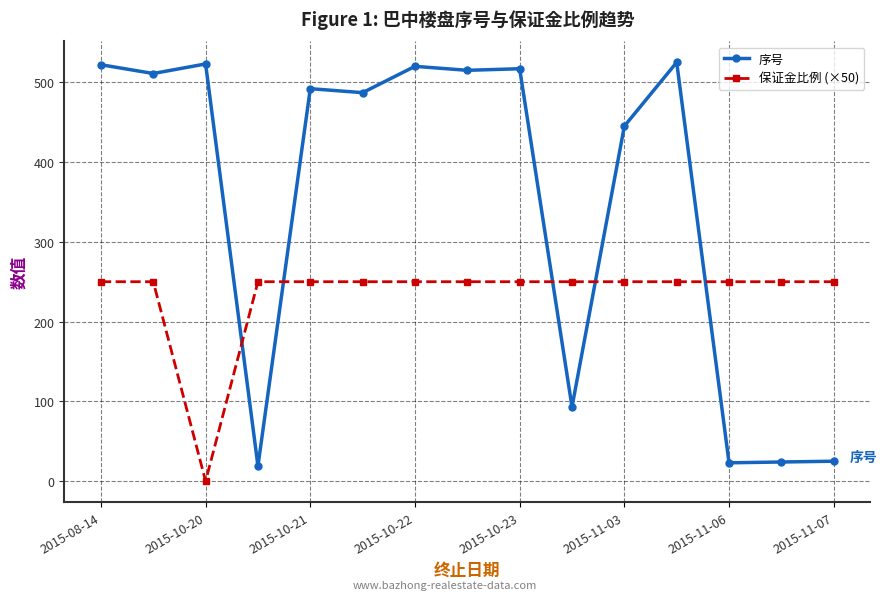

How many series are shown in this chart?

2